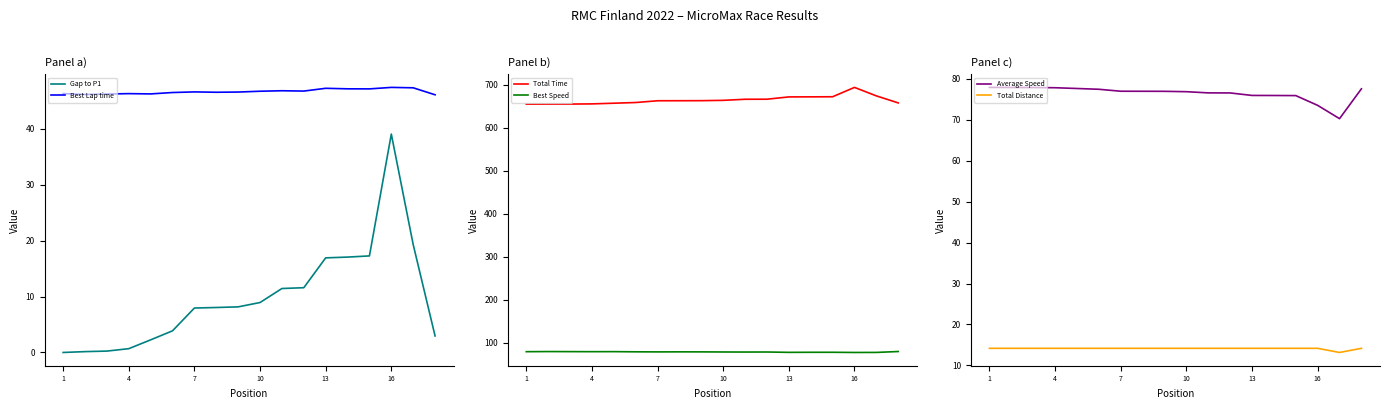

What is the highest value of the Best Lap time series?

47.4